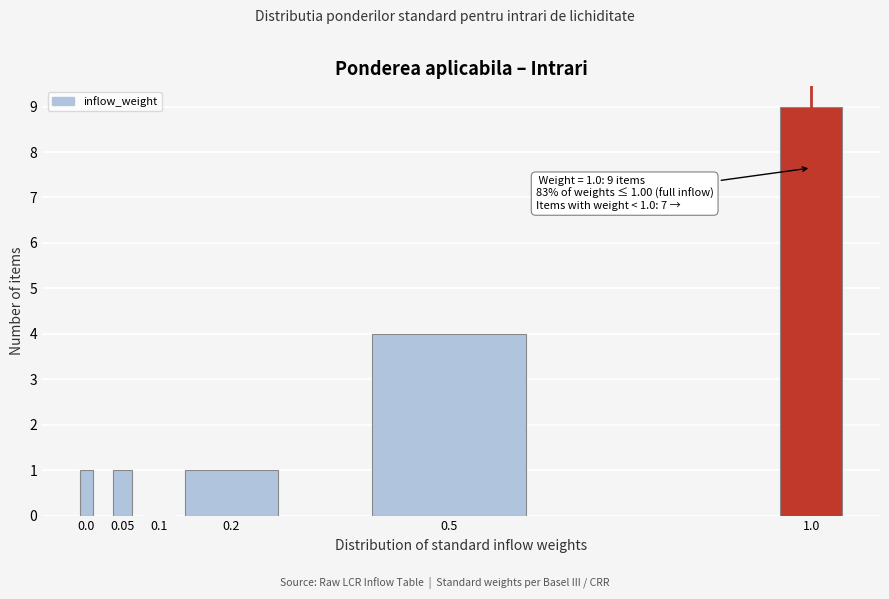

Reading left to right, list all the values displayed in this chart.

0.0=1	0.05=1	0.1=0	0.2=1	0.5=4	1.0=9